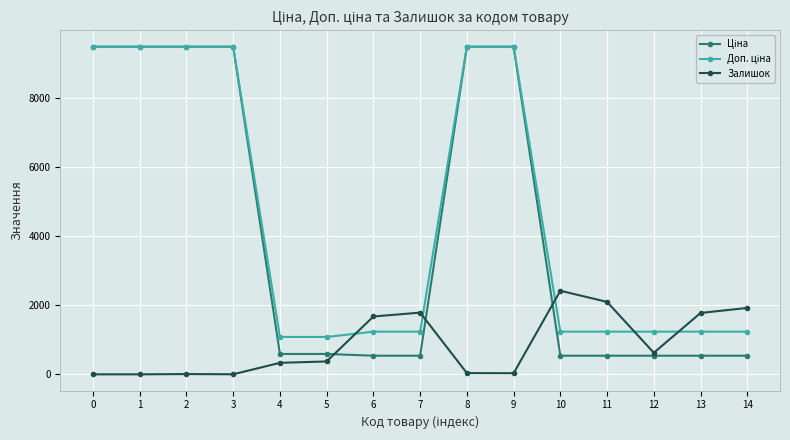

How many lines are shown in the chart?

3